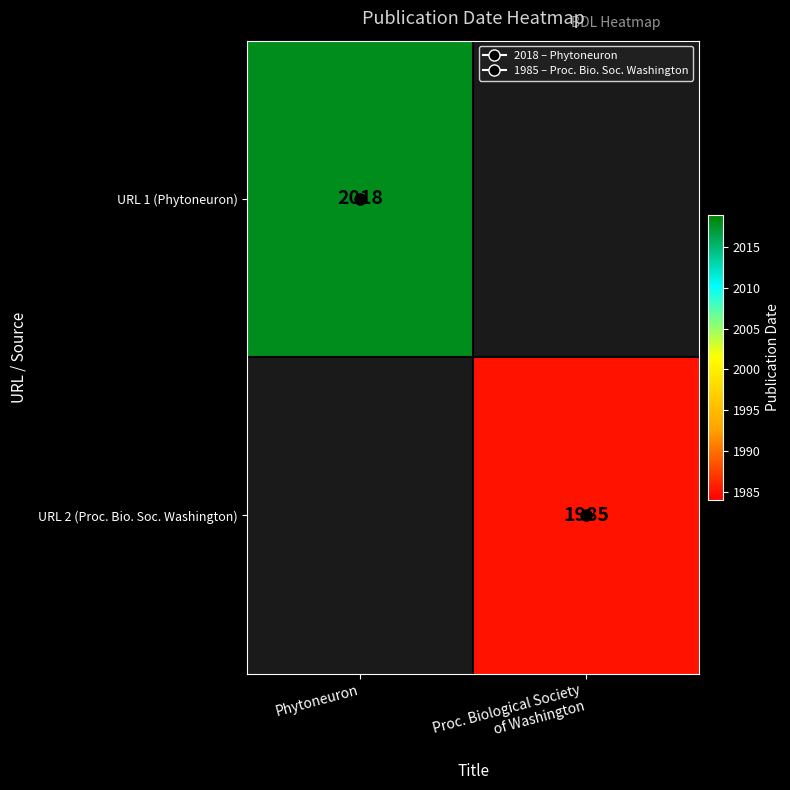

What is the difference between the URL 1 (Phytoneuron) values at Phytoneuron and Proc. Biological Society of Washington?

2018